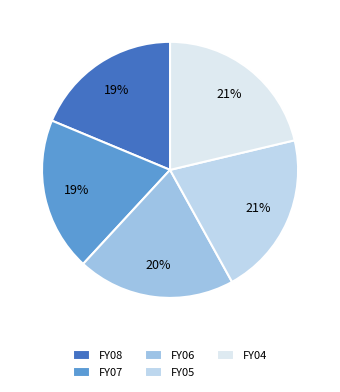

The FY06 slice represents 20% of the pie. True or false?

True